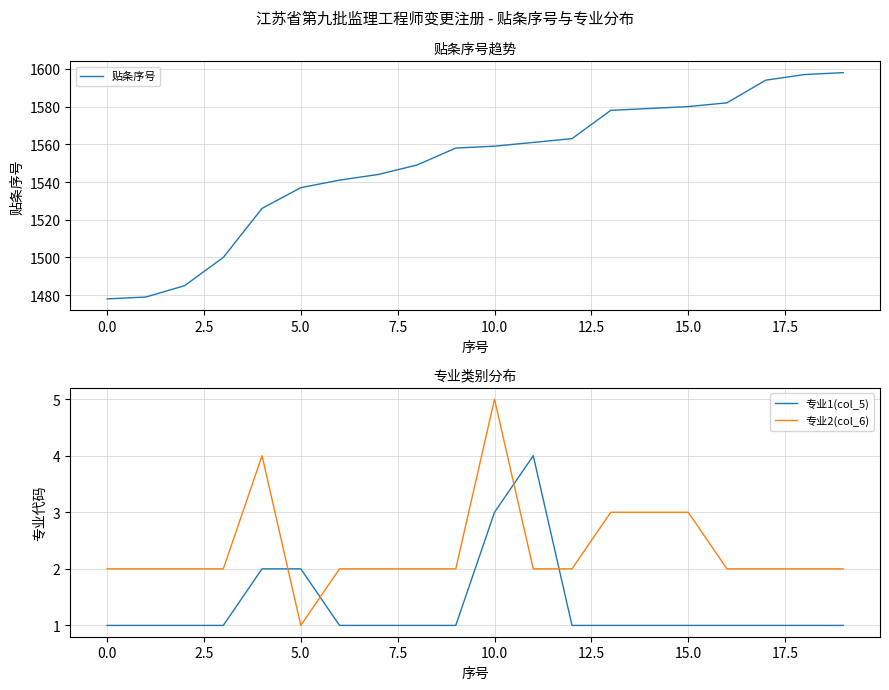

Which series has the largest range (max minus min)?

贴条序号